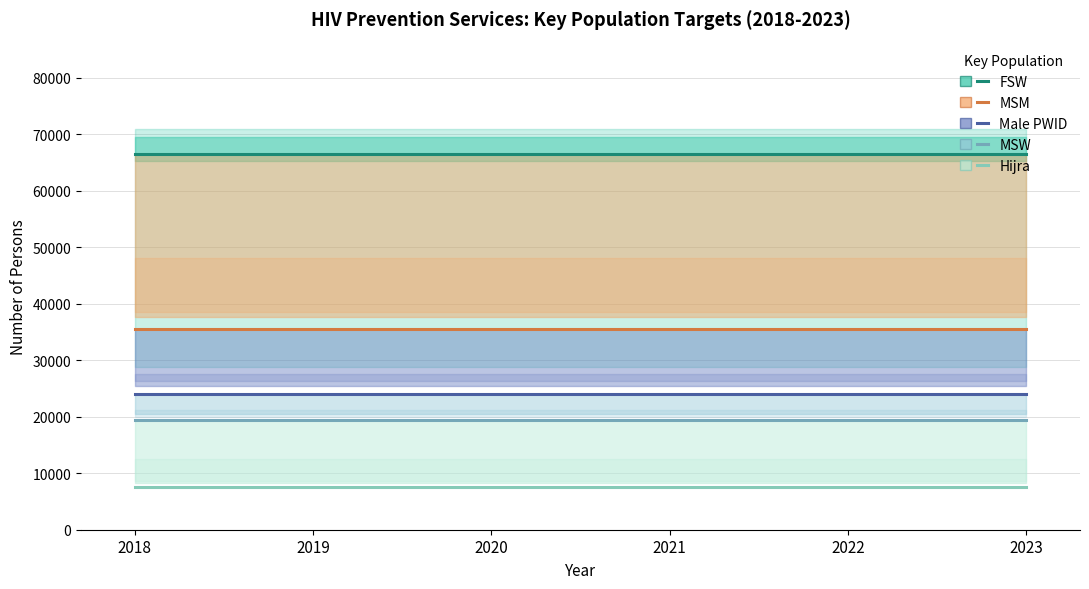

True or false: Hijra has a value of 3144 at 2023.

False